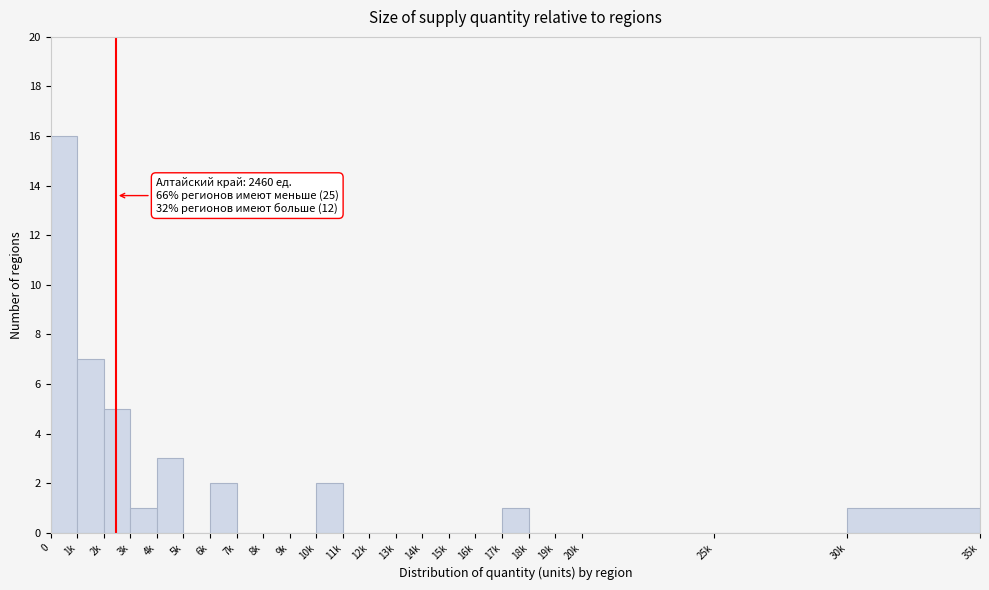

Reading right to left, list all the values displayed in this chart.

30k=1	25k=0	20k=0	19k=0	18k=0	17k=1	16k=0	15k=0	14k=0	13k=0	12k=0	11k=0	10k=2	9k=0	8k=0	7k=0	6k=2	5k=0	4k=3	3k=1	2k=5	1k=7	0=16